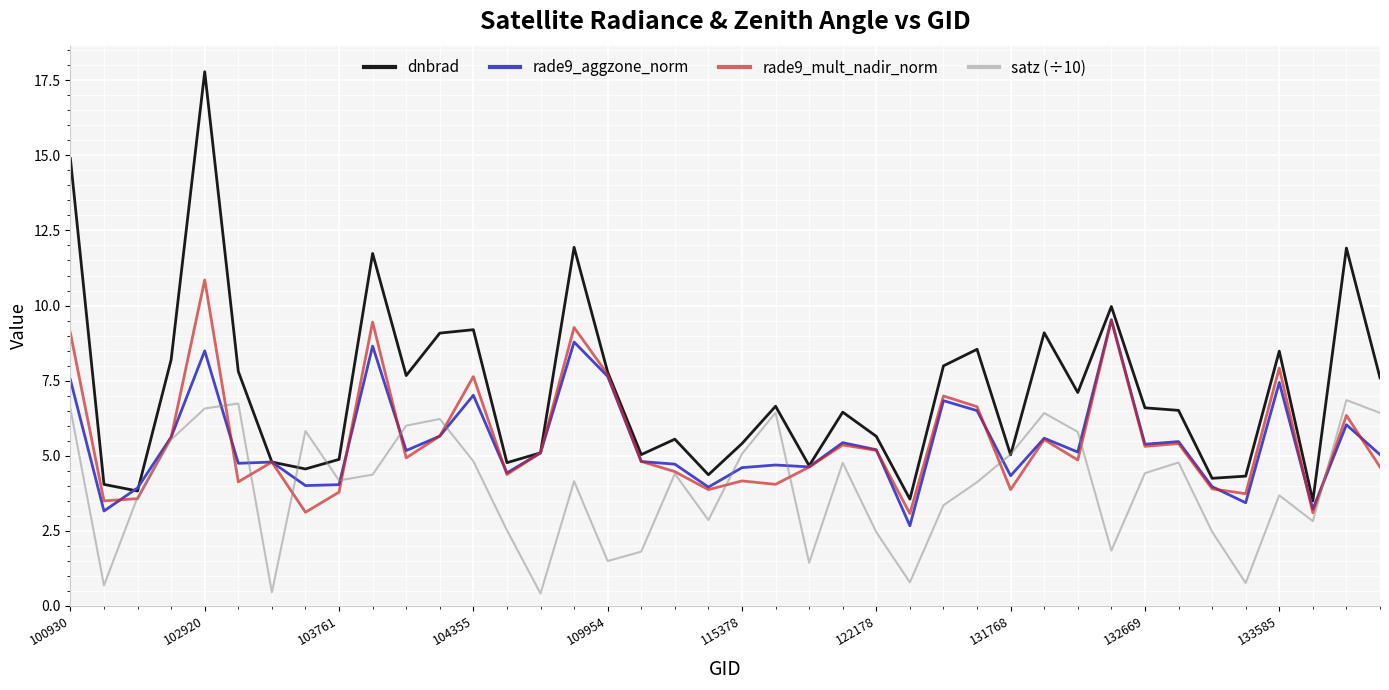

Which series has the largest total across all categories?

dnbrad